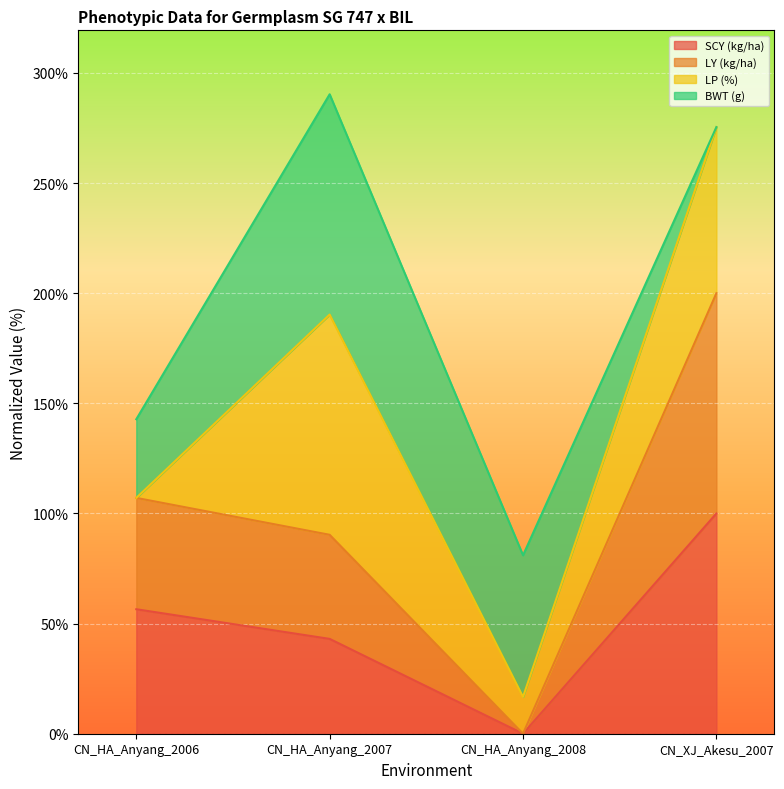

What is the total value across all series at CN_HA_Anyang_2006?

142.8